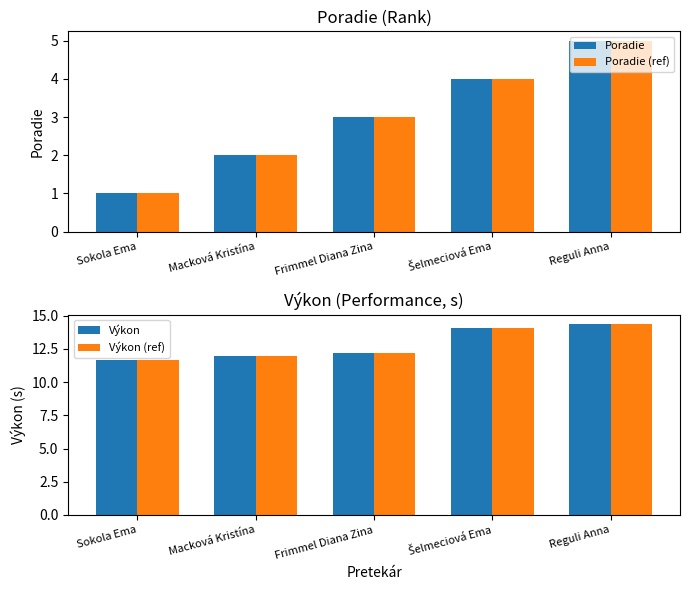

Between Frimmel Diana Zina and Macková Kristína, which is larger?

Frimmel Diana Zina